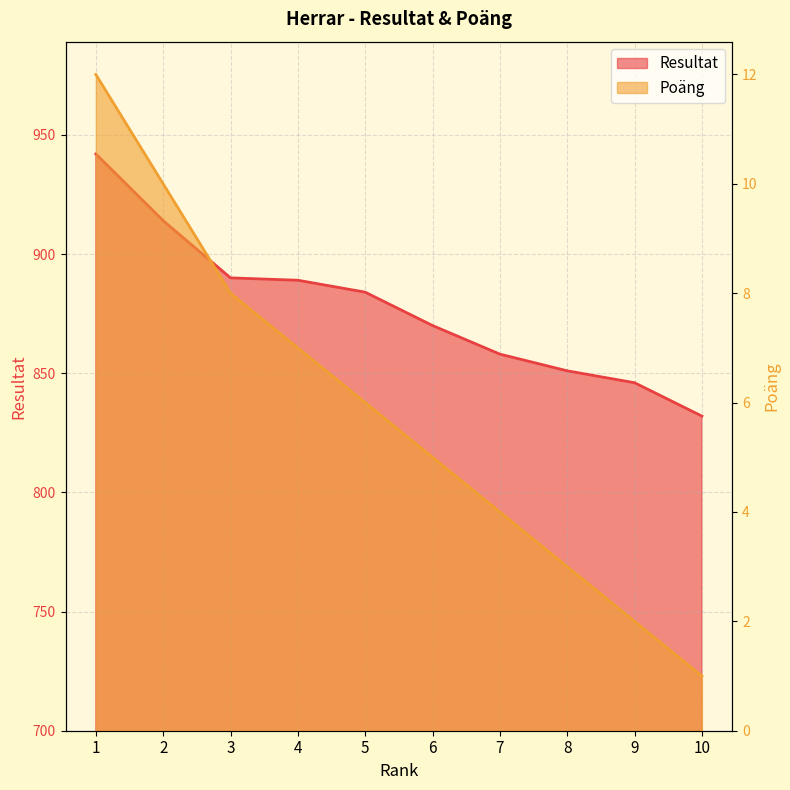

Reading left to right, list all the values displayed in this chart.

Resultat: 942	914	890	889	884	870	858	851	846	832
Poäng: 12	10	8	7	6	5	4	3	2	1